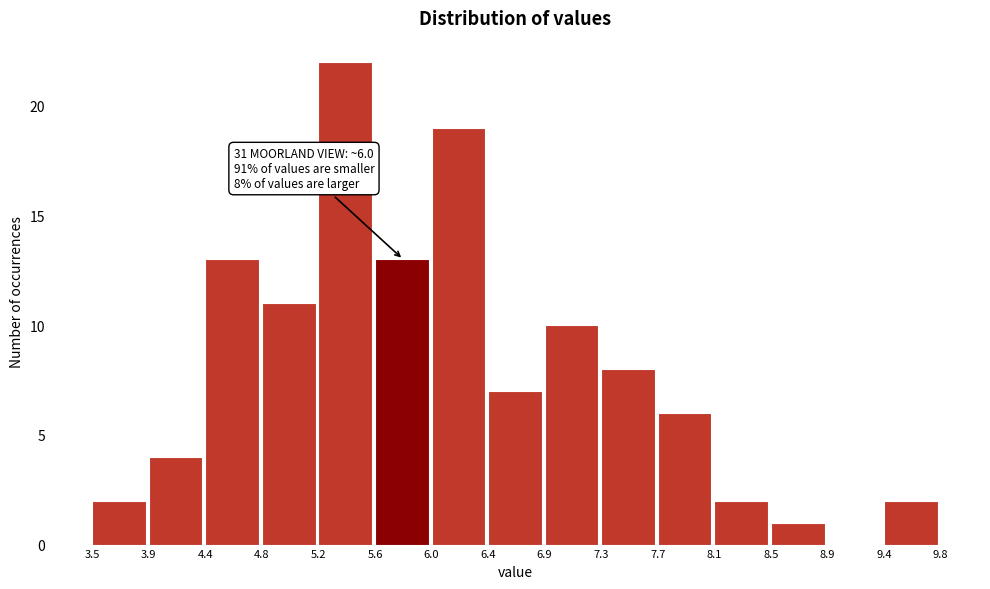

Over which range of the x-axis is the bar tallest?

5.2 to 5.6